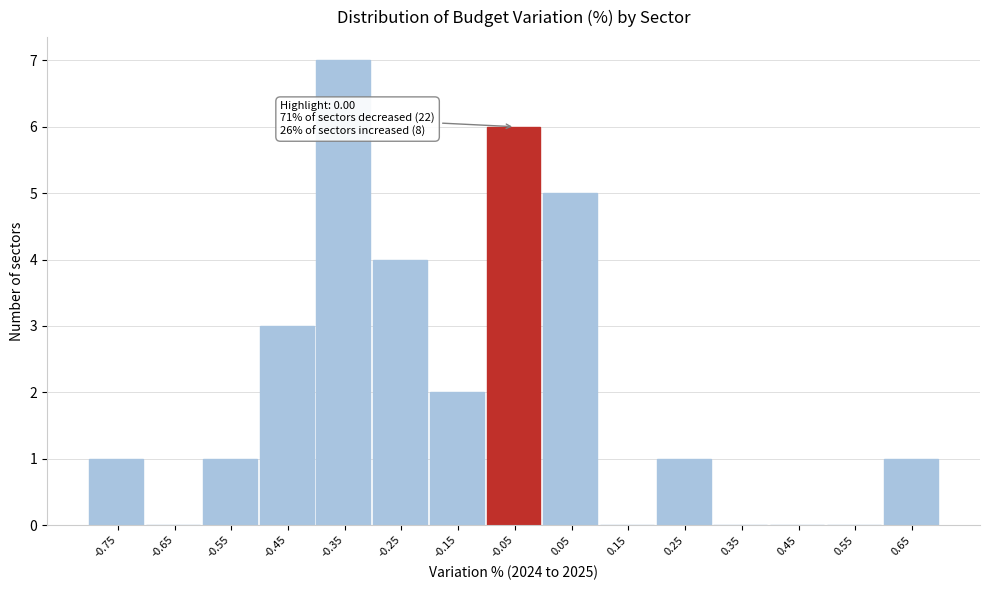

Reading left to right, list all the values displayed in this chart.

-0.75=1	-0.65=0	-0.55=1	-0.45=3	-0.35=7	-0.25=4	-0.15=2	-0.05=6	0.05=5	0.15=0	0.25=1	0.35=0	0.45=0	0.55=0	0.65=1